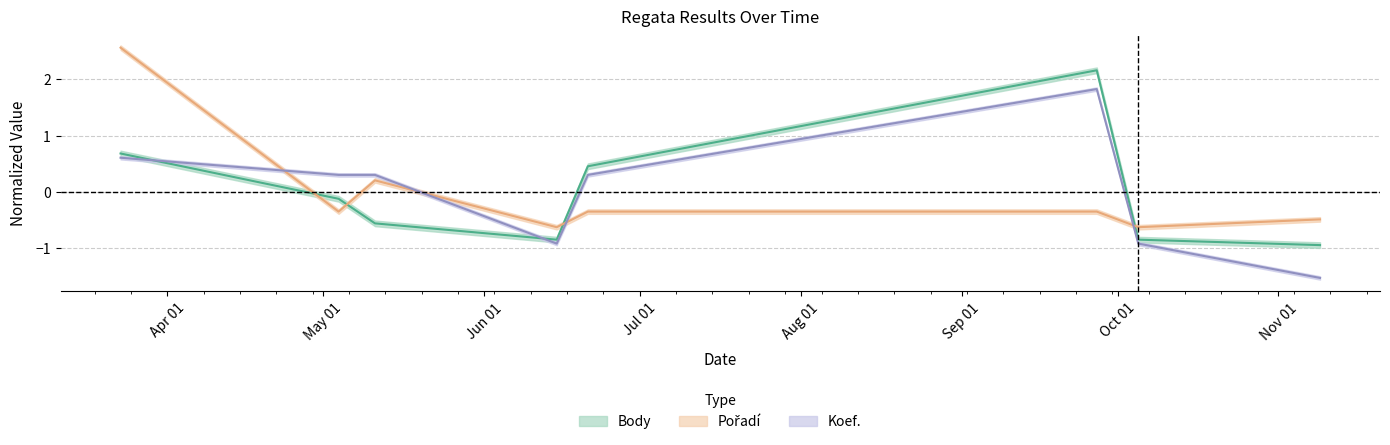

Reading right to left, what are all the values shown in this chart?

Body: 2024-11-09=-0.9	2024-10-05=-0.8	2024-09-27=2.2	2024-06-21=0.5	2024-06-15=-0.8	2024-05-11=-0.6	2024-05-04=-0.1	2024-03-23=0.7
Pořadí: 2024-11-09=-0.5	2024-10-05=-0.6	2024-09-27=-0.3	2024-06-21=-0.3	2024-06-15=-0.6	2024-05-11=0.2	2024-05-04=-0.3	2024-03-23=2.6
Koef.: 2024-11-09=-1.5	2024-10-05=-0.9	2024-09-27=1.8	2024-06-21=0.3	2024-06-15=-0.9	2024-05-11=0.3	2024-05-04=0.3	2024-03-23=0.6